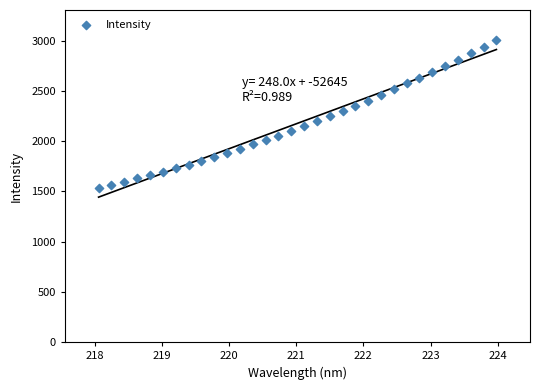

What is the range of X values (max minus min)?

5.9